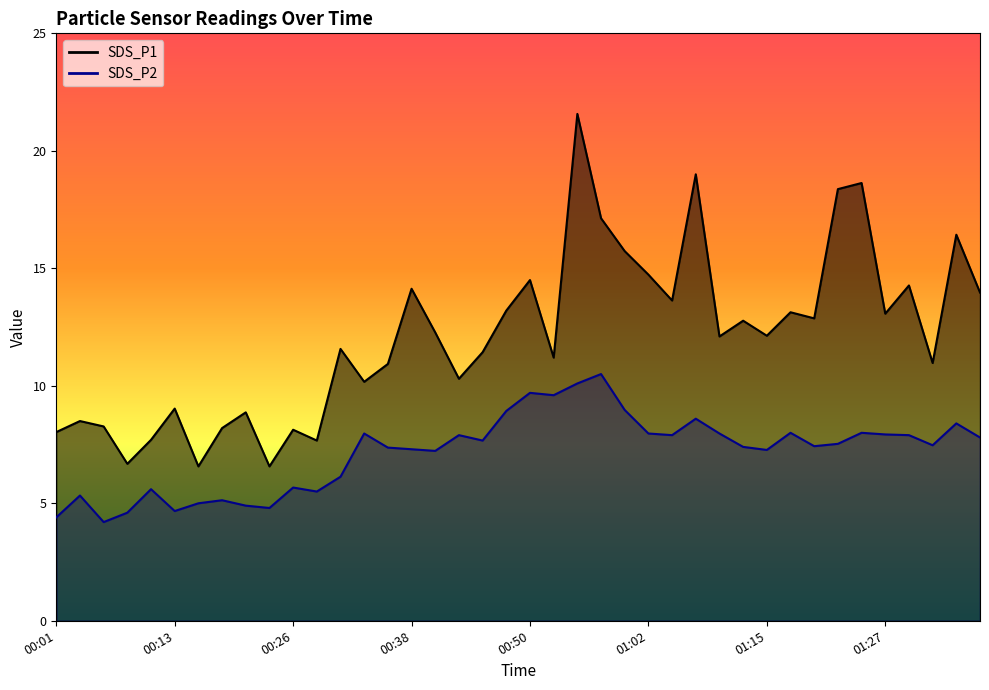

What is the label of the 30th point from the left?

01:12